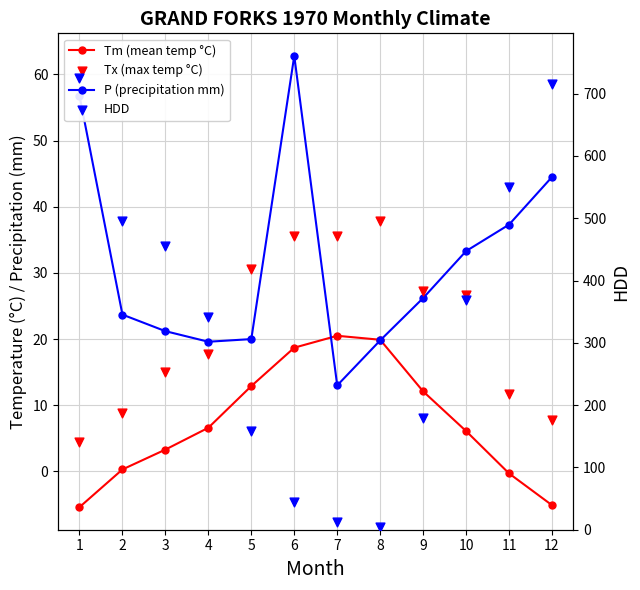

Which series has the widest spread of Y values?

HDD